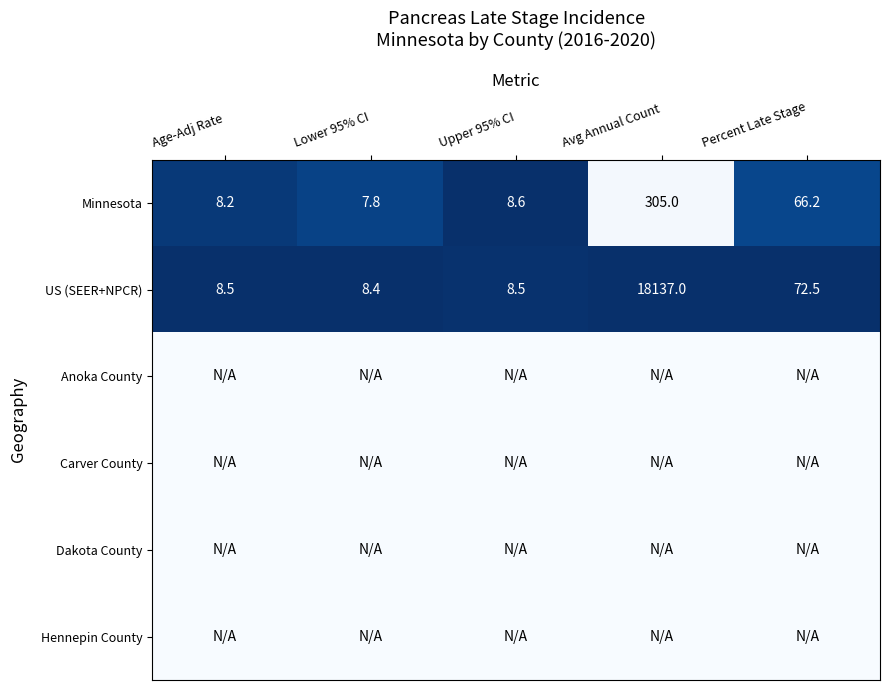

Where is US (SEER+NPCR) nearest to the value 9072?

Percent Late Stage